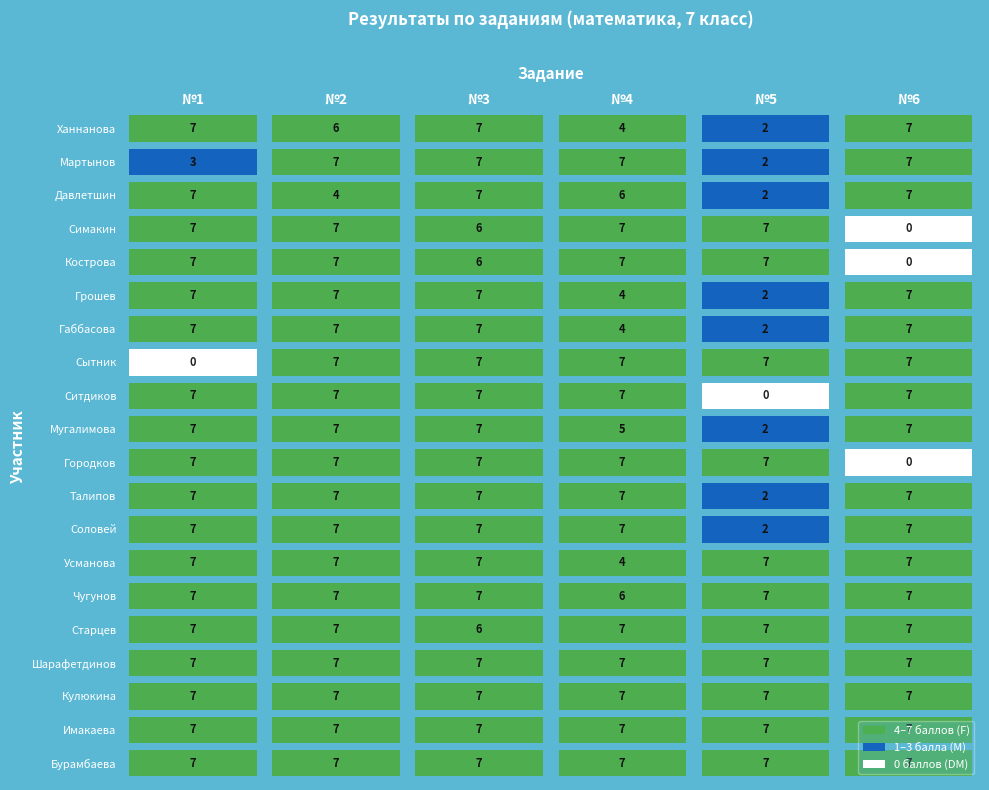

List the labels in order of Ханнанова value, largest first.

№1, №3, №6, №2, №4, №5